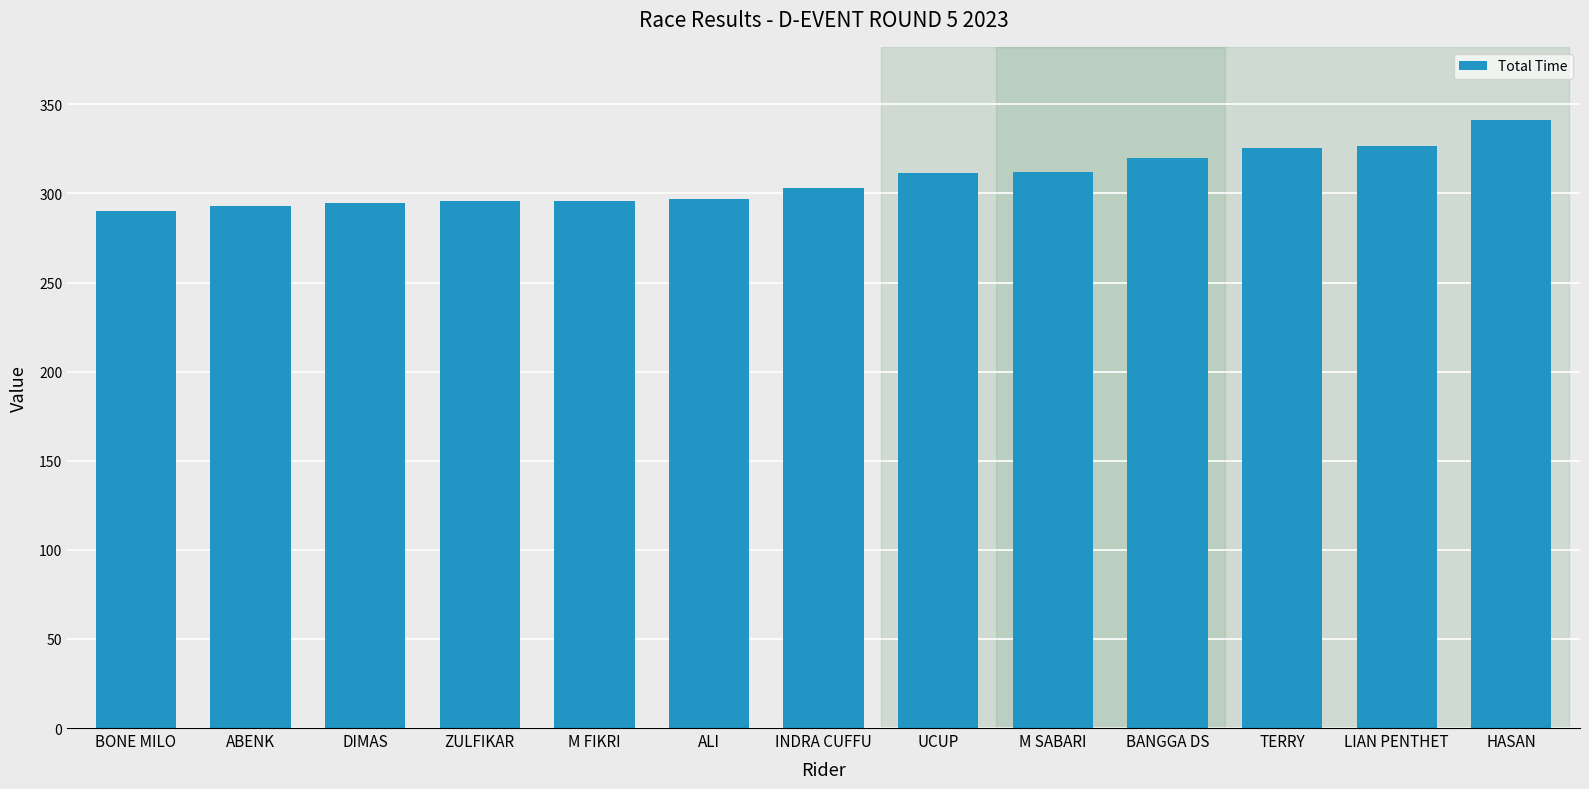

What is the label of the 2nd bar from the right?

LIAN PENTHET